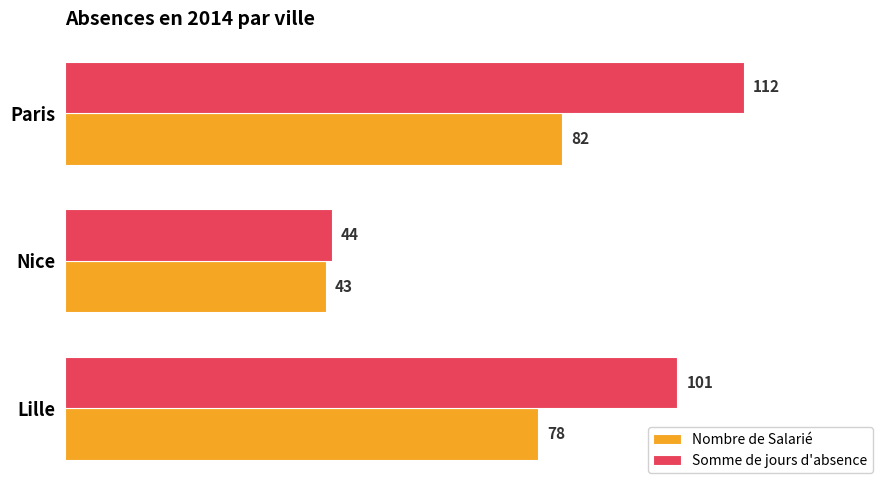

Which series has the widest spread of values?

Somme de jours d'absence